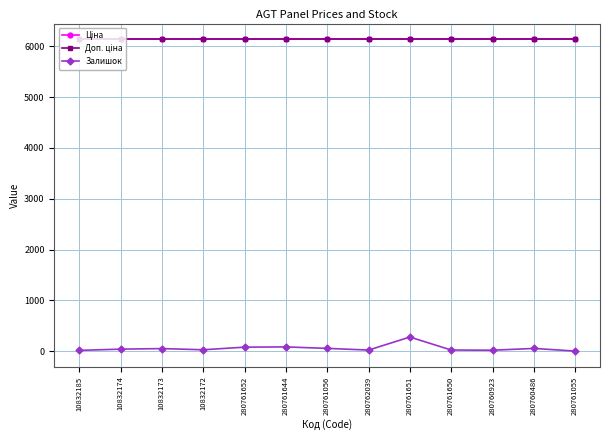

How many lines are shown in the chart?

3